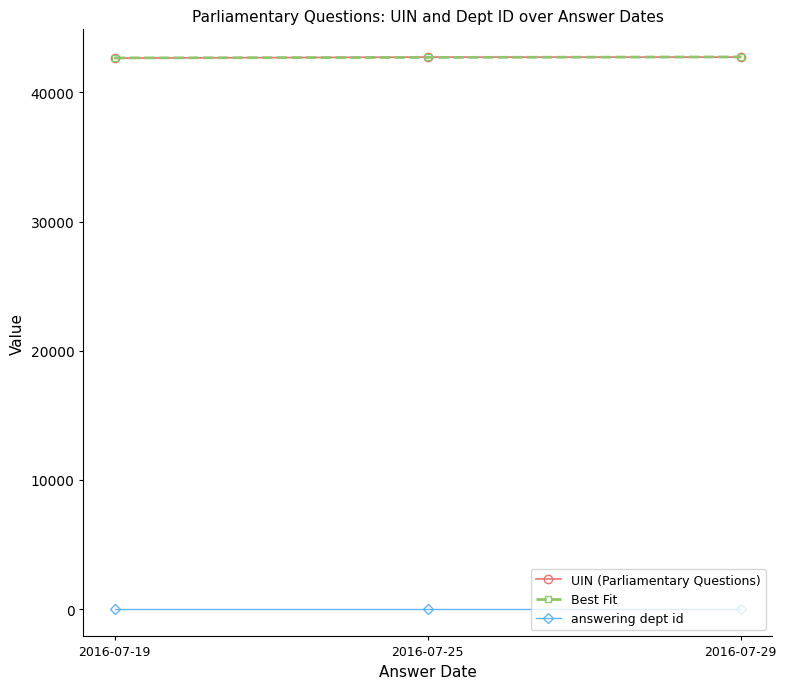

What is the value of the Best Fit point at the 1st from the left?

42668.3